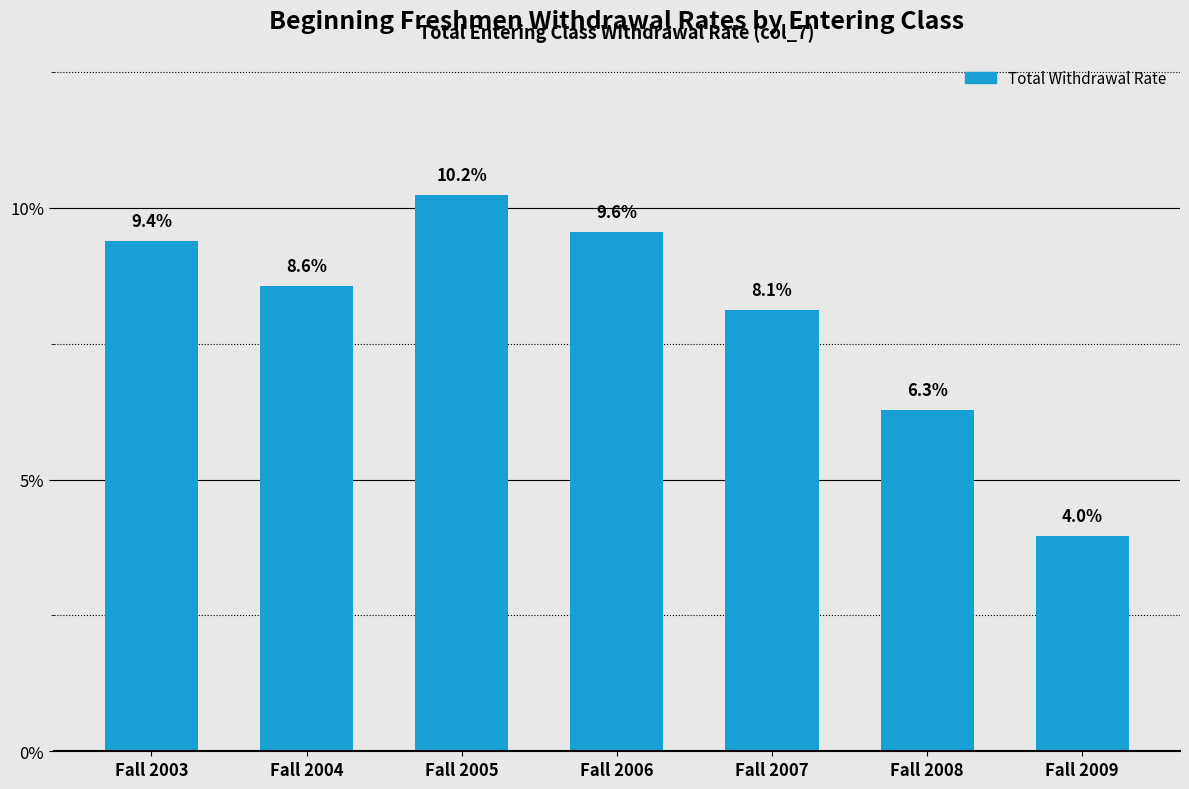

Reading right to left, extract all data points from this chart.

4.0	6.3	8.1	9.6	10.2	8.6	9.4